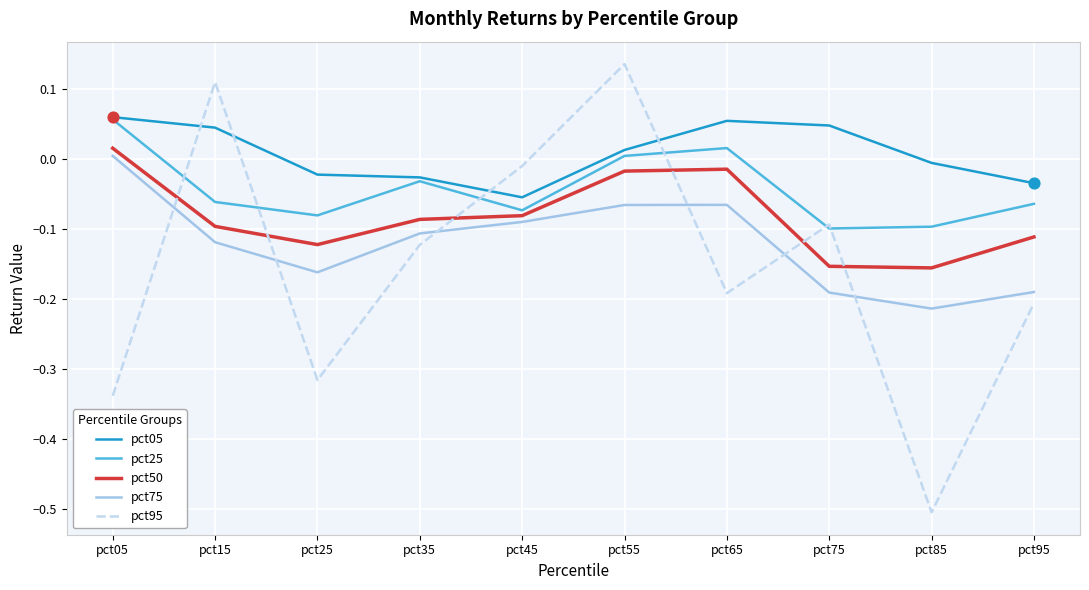

Is the value of pct25 at pct35 greater than the value of pct50 at pct75?

Yes